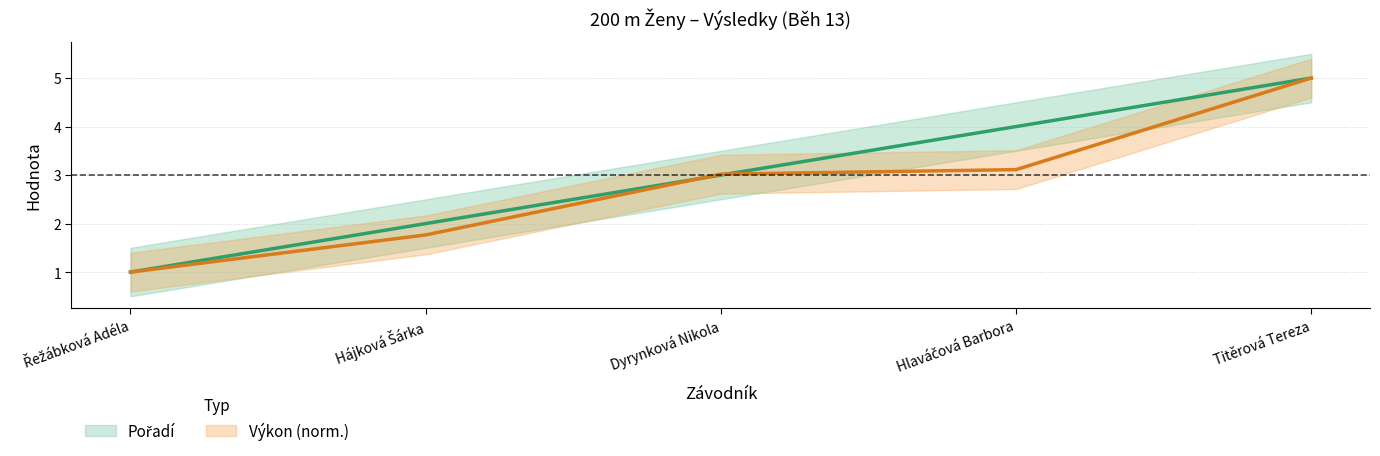

List the series in order of their overall mean, lowest first.

Výkon, Pořadí